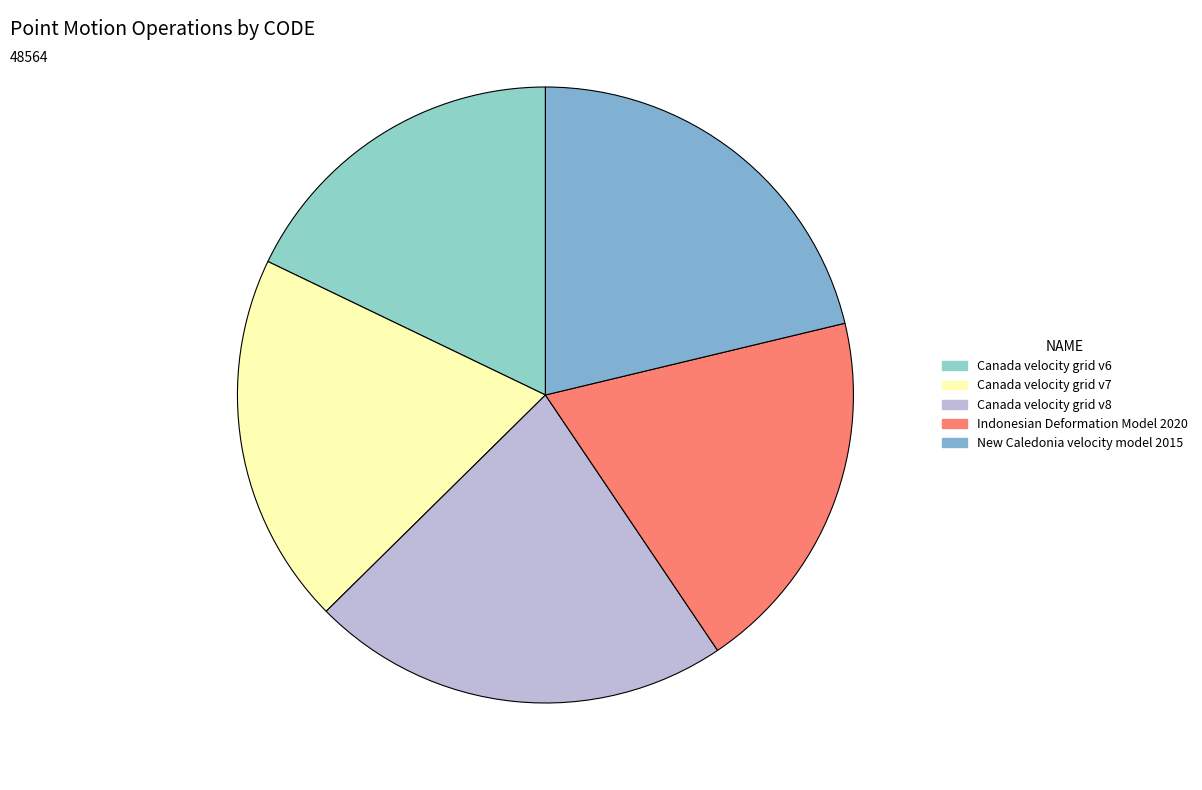

To the nearest percent, what is the difference between the largest and smallest slice percentages?

4%